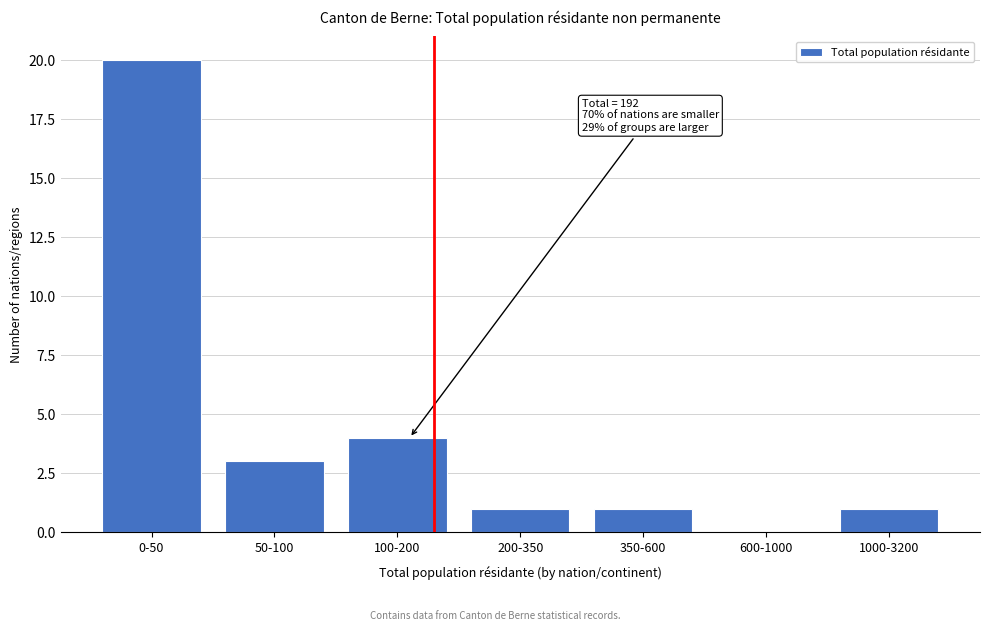

Reading left to right, list all the values displayed in this chart.

0-50=20	50-100=3	100-200=4	200-350=1	350-600=1	600-1000=0	1000-3200=1